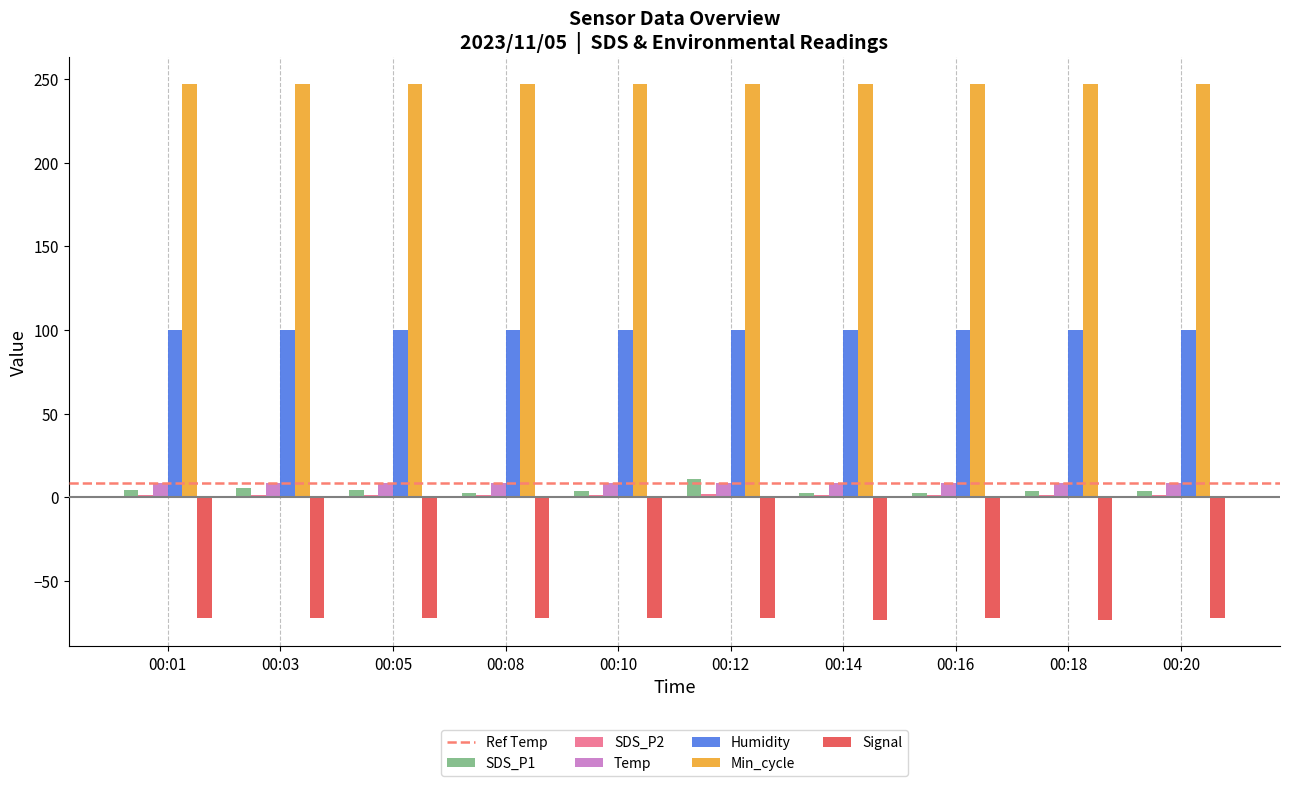

Which series has the largest total across all categories?

Min_cycle